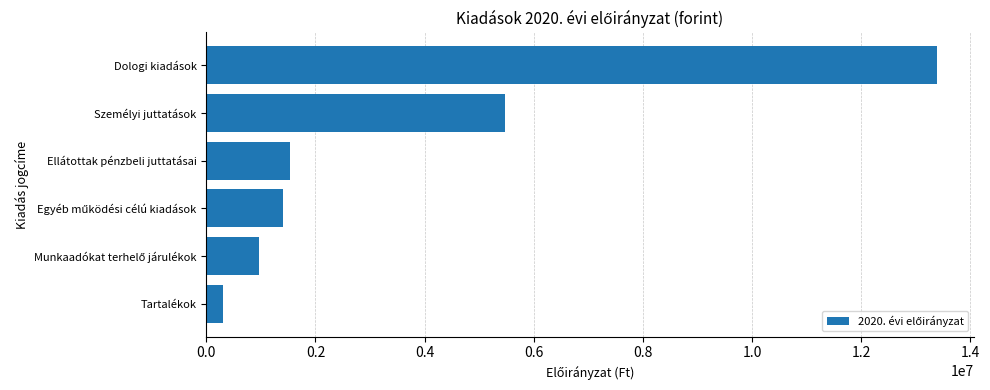

True or false: the data shows 628007 at Ellátottak pénzbeli juttatásai.

False